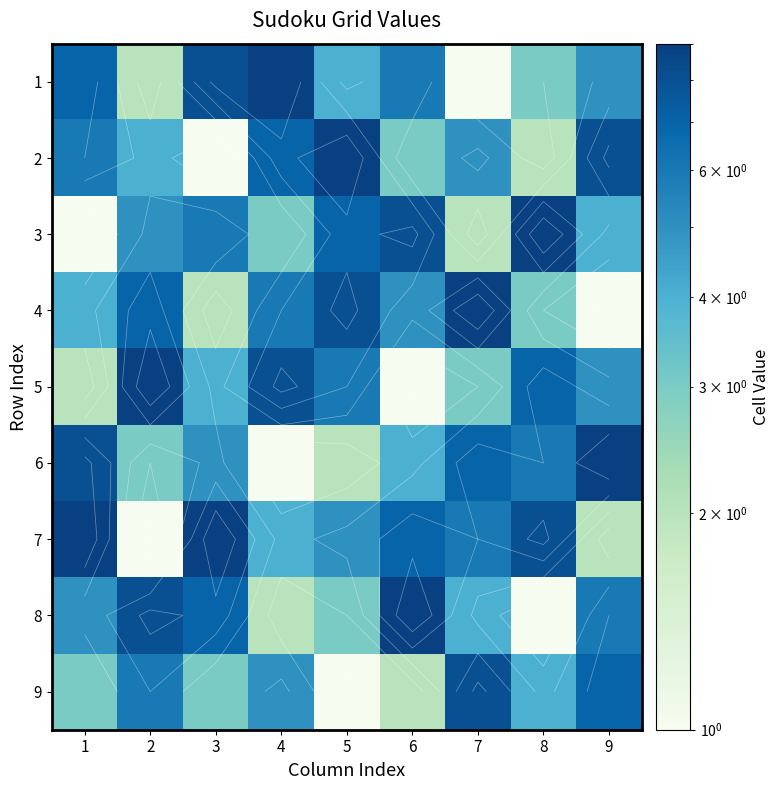

Rank the series at 7 from highest to lowest value.

4, 9, 6, 7, 2, 8, 5, 3, 1